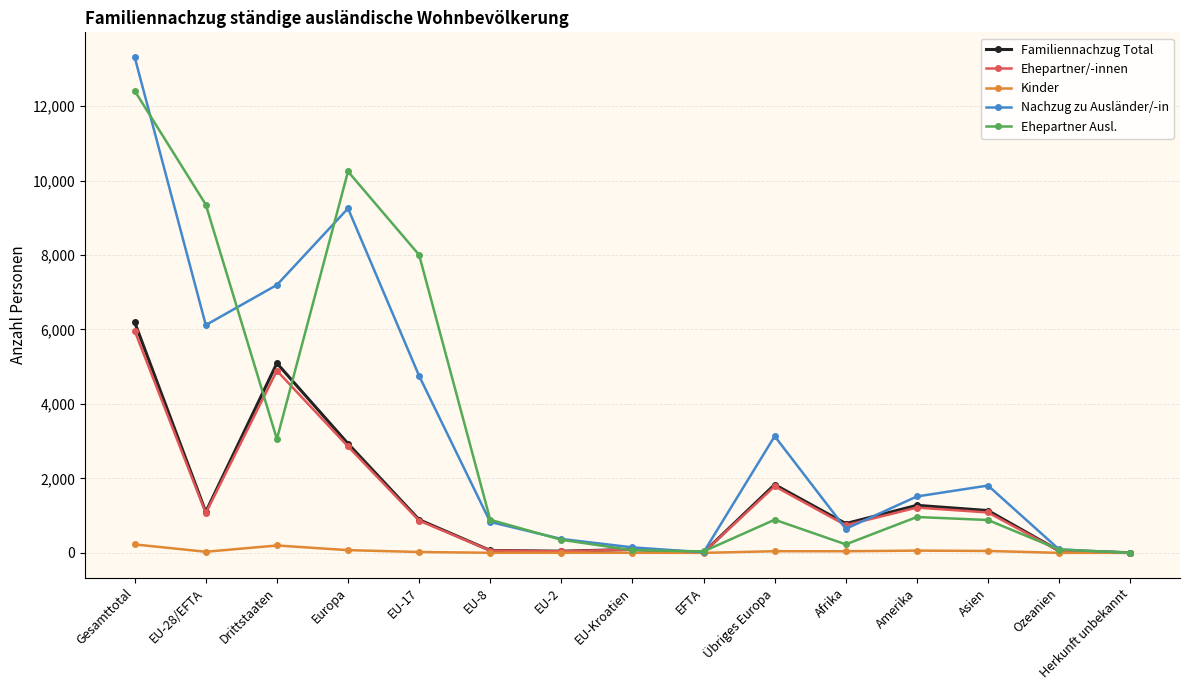

The Ehepartner Ausl. series shows 72 at EU-Kroatien. True or false?

True